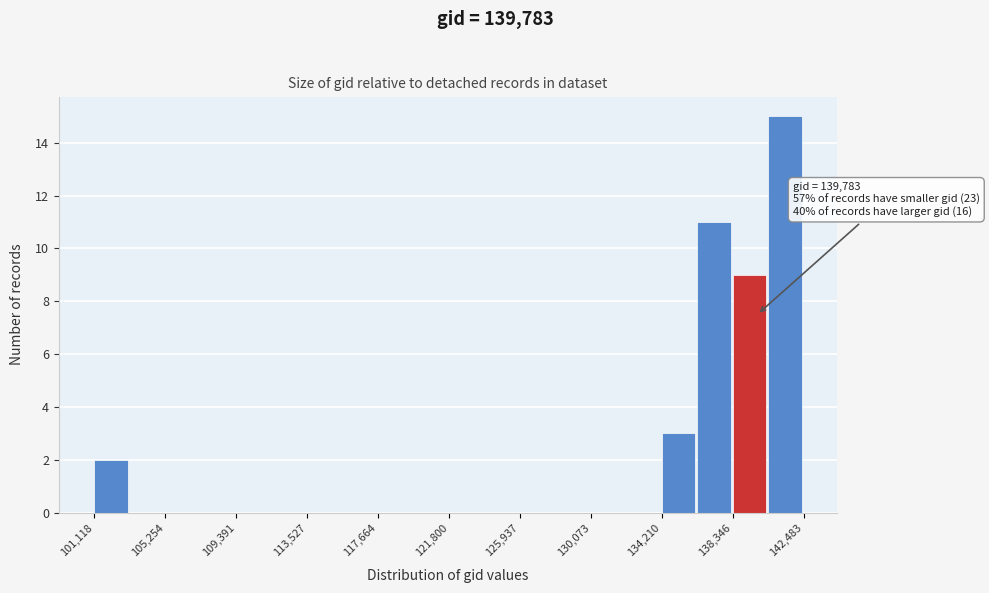

Over which range of the x-axis is the bar tallest?

140500 to 142500